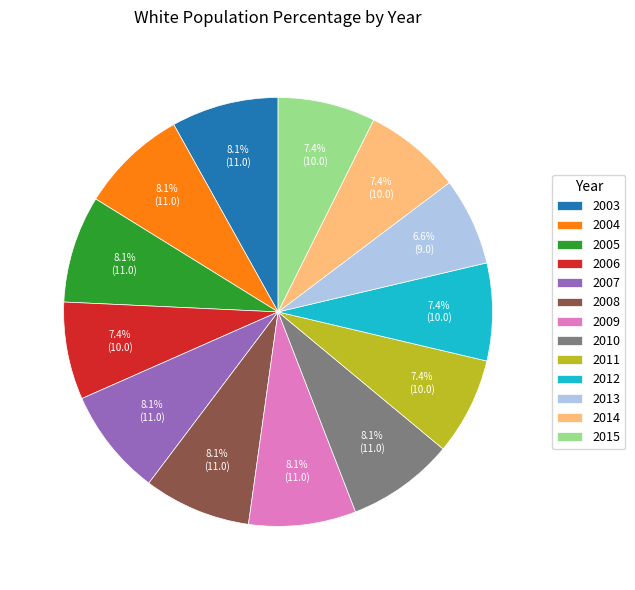

To the nearest percent, what portion does 2005 represent?

8%